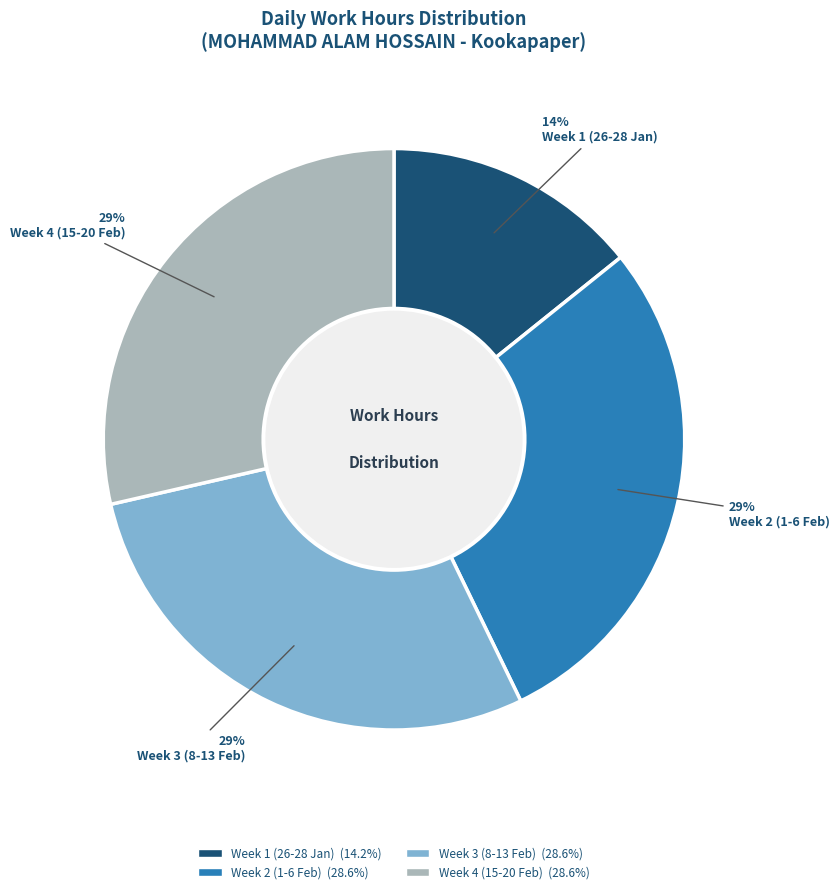

To the nearest percent, what portion does Week 2 (1-6 Feb) represent?

29%